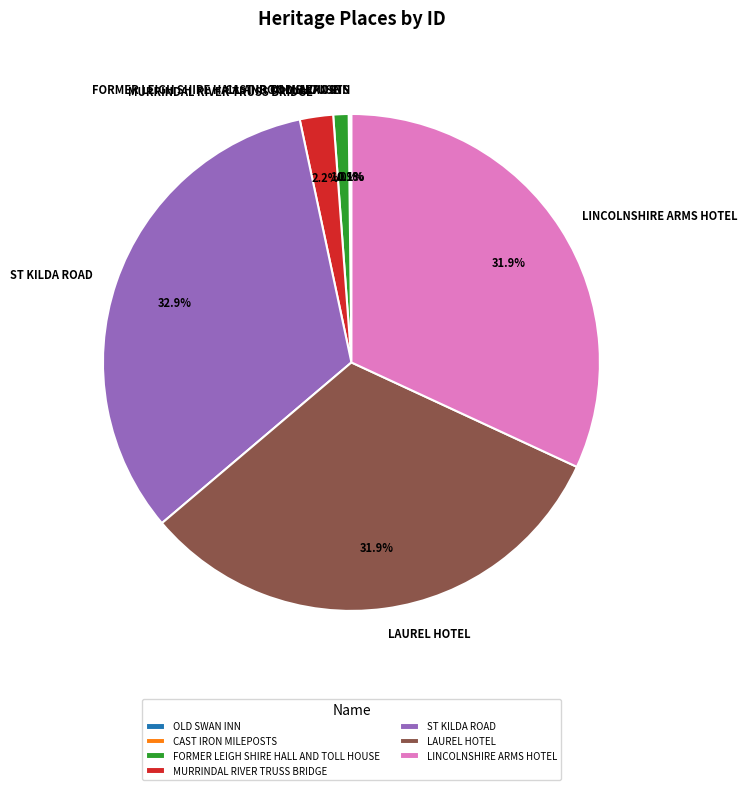

To the nearest percent, what portion does LINCOLNSHIRE ARMS HOTEL represent?

32%